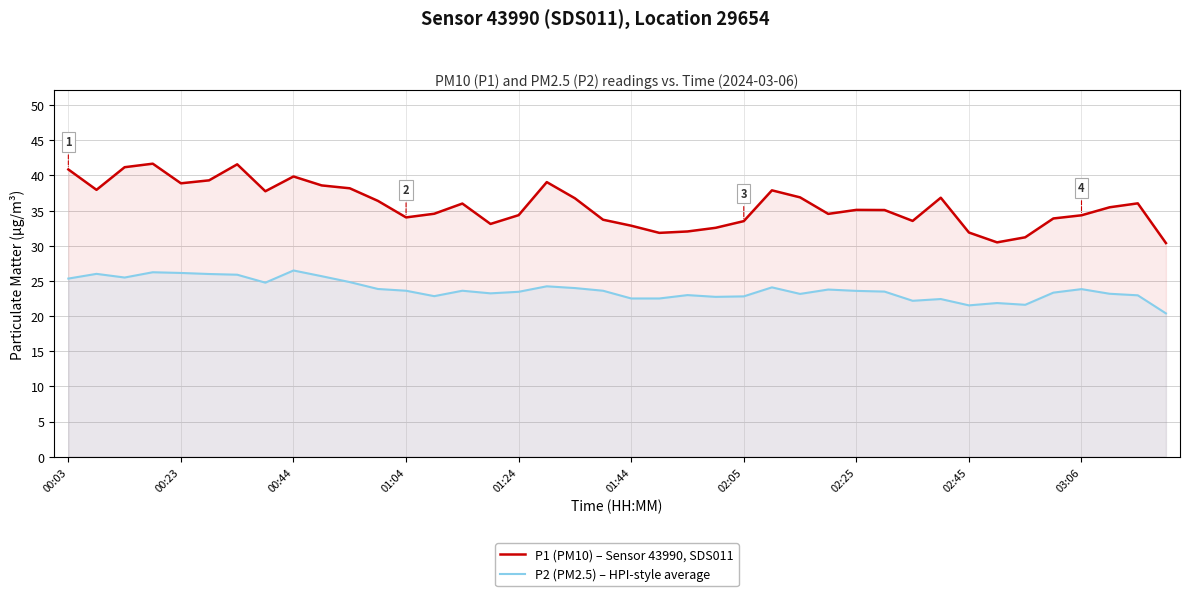

Reading right to left, what are all the values shown in this chart?

P1 (PM10) – Sensor 43990, SDS011: 30.4	36.0	35.5	34.3	33.9	31.2	30.5	31.9	36.8	33.5	35.1	35.1	34.5	36.9	37.9	33.5	32.5	32.0	31.8	32.9	33.7	36.8	39.0	34.4	33.1	36.0	34.5	34.0	36.4	38.2	38.6	39.9	37.8	41.6	39.3	38.9	41.7	41.2	38.0	40.9
P2 (PM2.5) – HPI-style average: 20.4	22.9	23.2	23.8	23.3	21.6	21.9	21.5	22.4	22.2	23.5	23.6	23.8	23.1	24.1	22.8	22.7	23.0	22.5	22.5	23.6	24.0	24.2	23.4	23.2	23.6	22.8	23.6	23.9	24.8	25.7	26.5	24.8	25.9	26.0	26.1	26.2	25.5	26.0	25.3